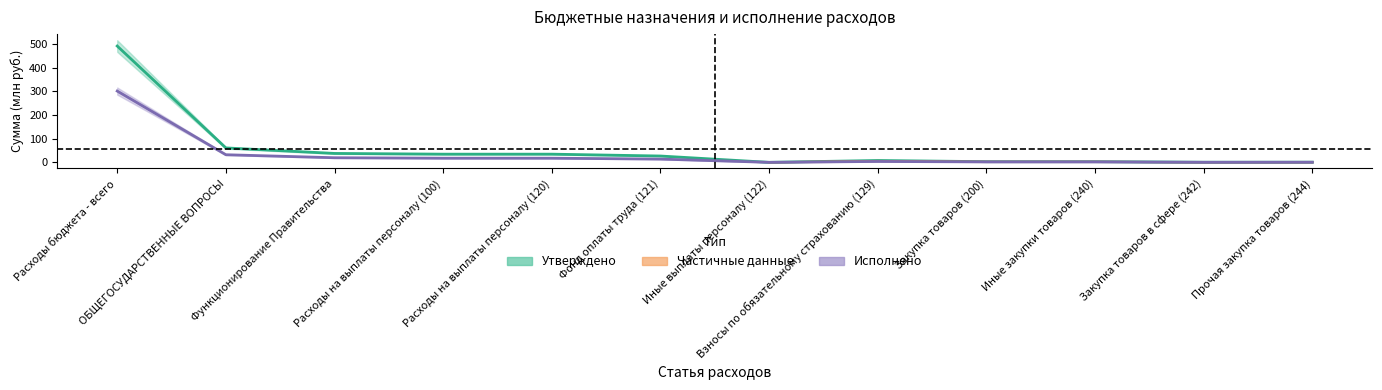

At how many categories does at least one series exceed 351?

1